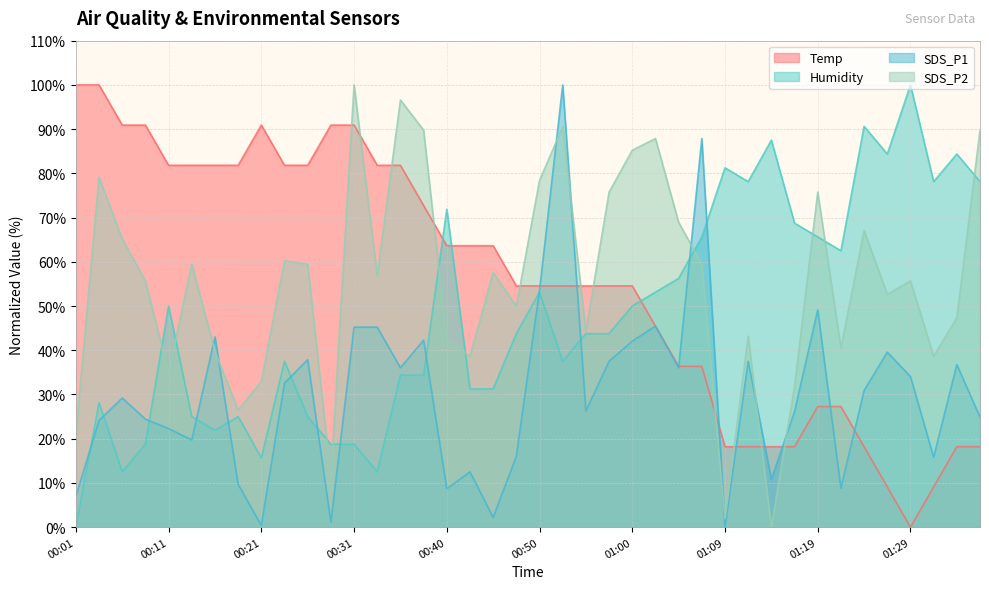

At which label does Temp first exceed 54?

00:01